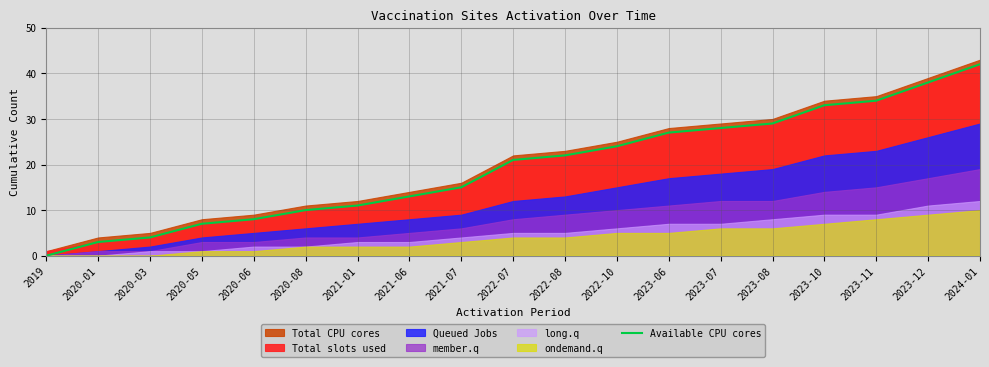

True or false: the data has more than 1 interior local peaks.

False